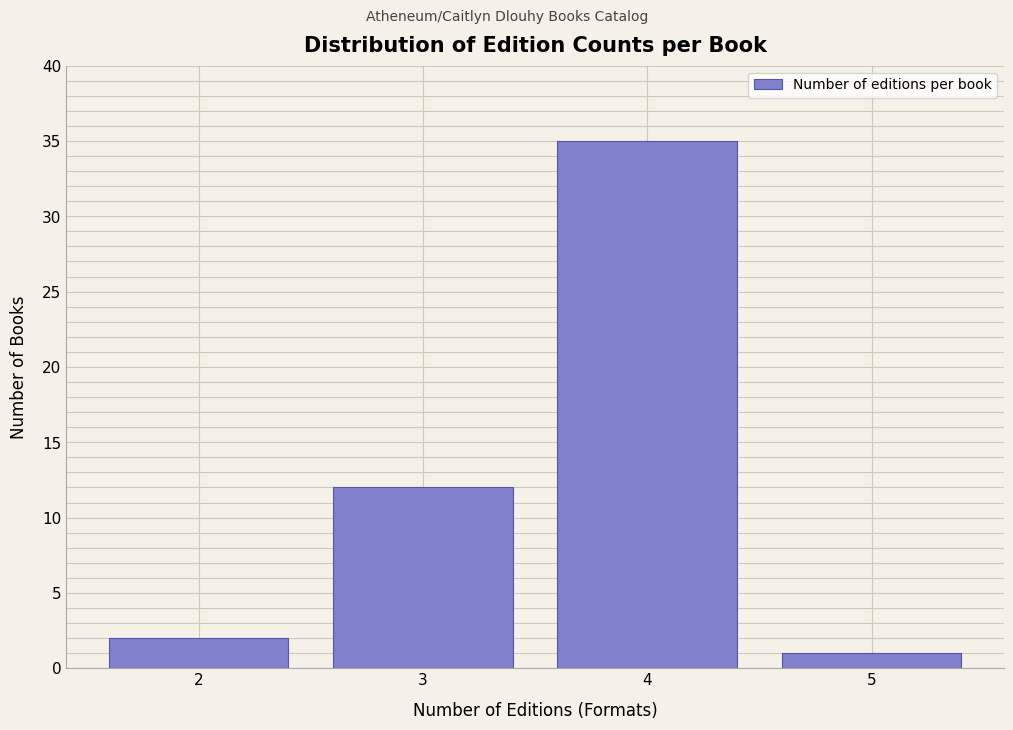

Reading left to right, extract all data points from this chart.

2=2	3=12	4=35	5=1